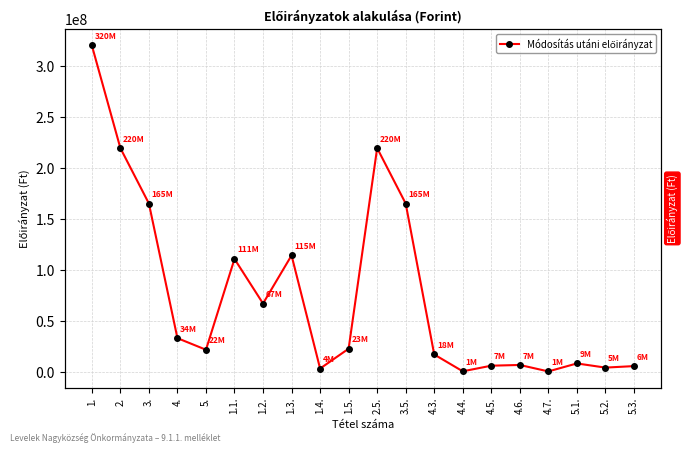

What is the label of the 8th point from the right?

4.3.